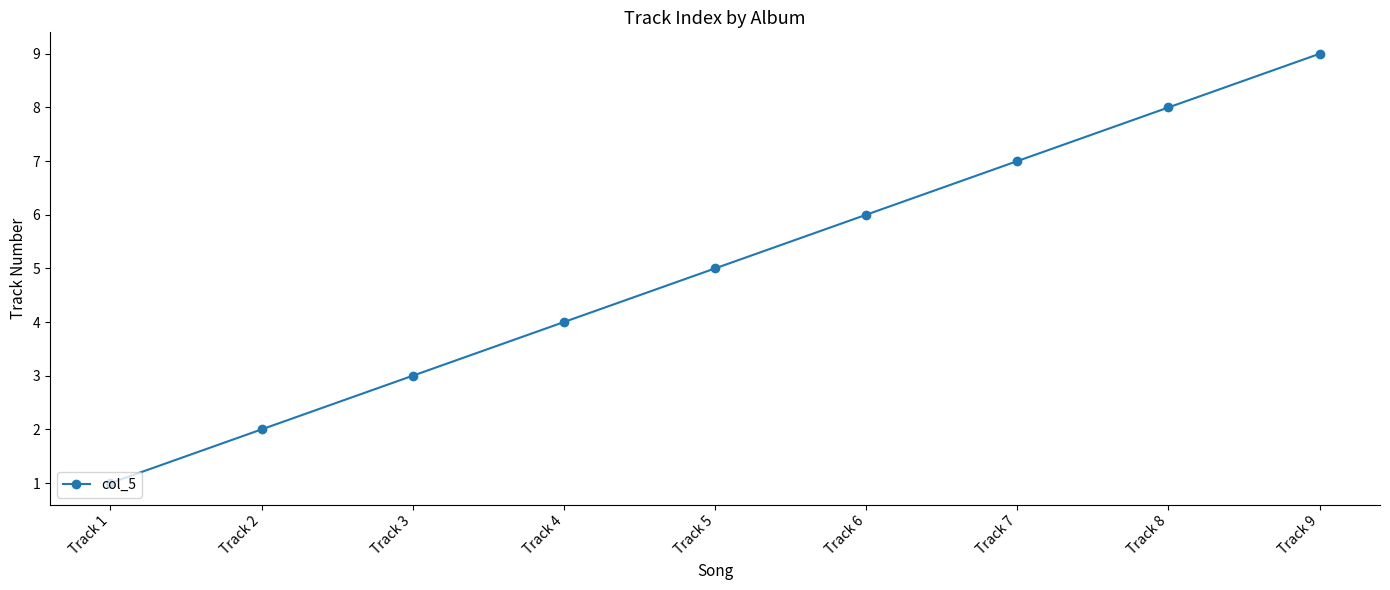

How many categories are shown in the chart?

9